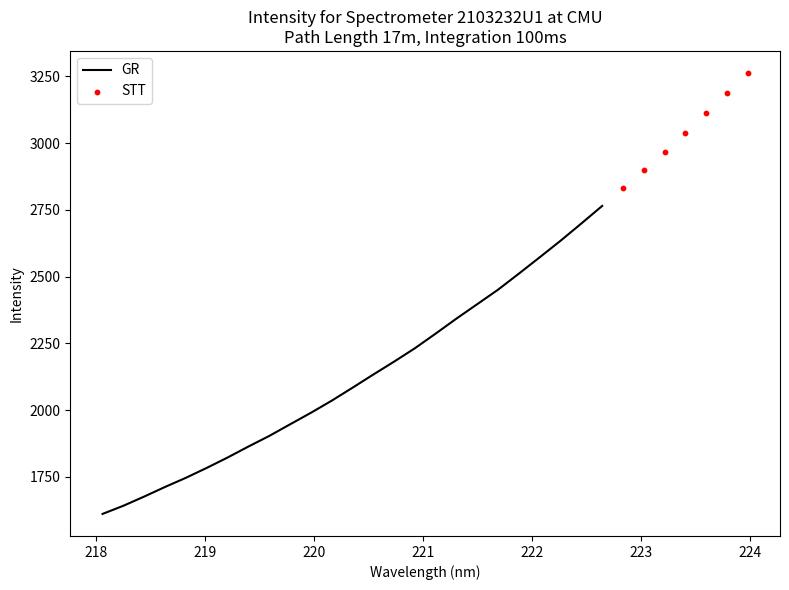

What is the change in value from 8 to 13?

+230.0